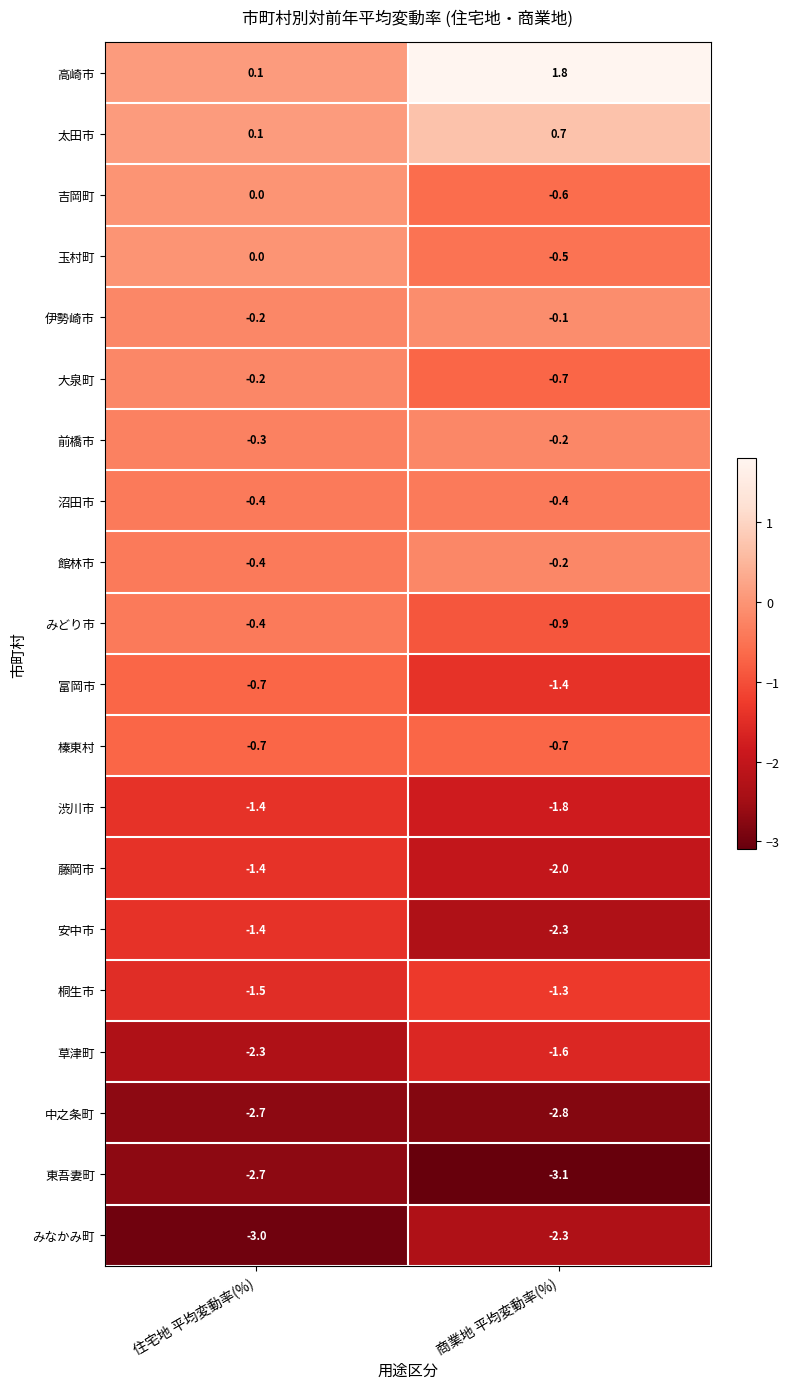

The 桐生市 series shows -1.5 at 住宅地 平均変動率(%). True or false?

True